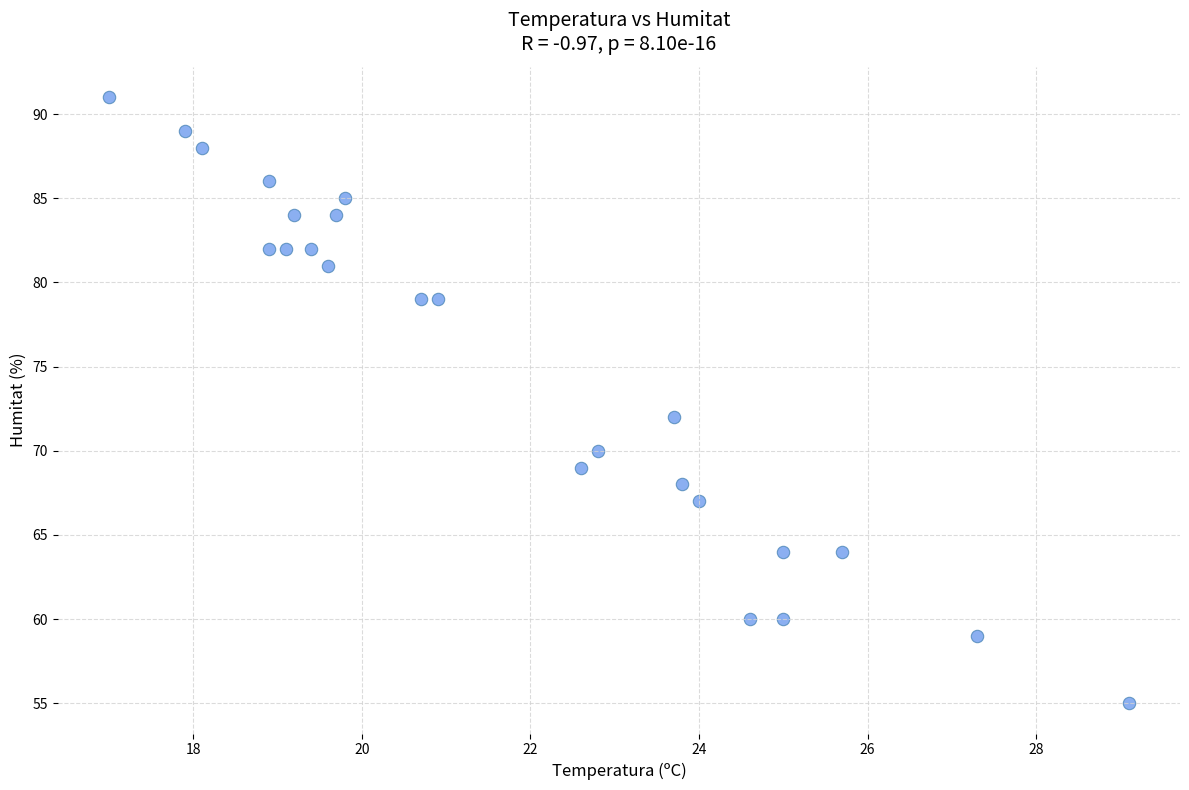

What is the range of Y values (max minus min)?

36